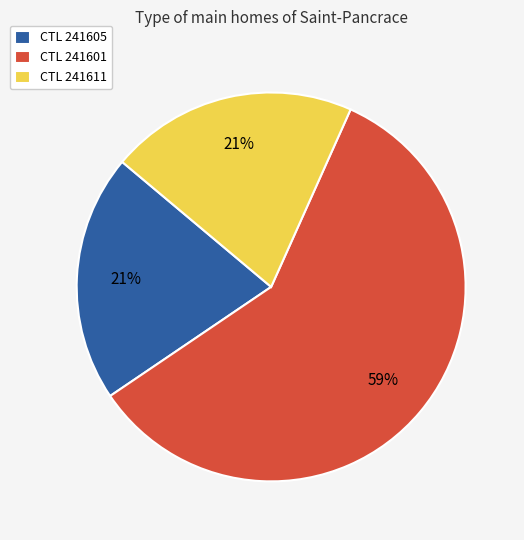

Is there any slice that represents more than half of the pie?

Yes